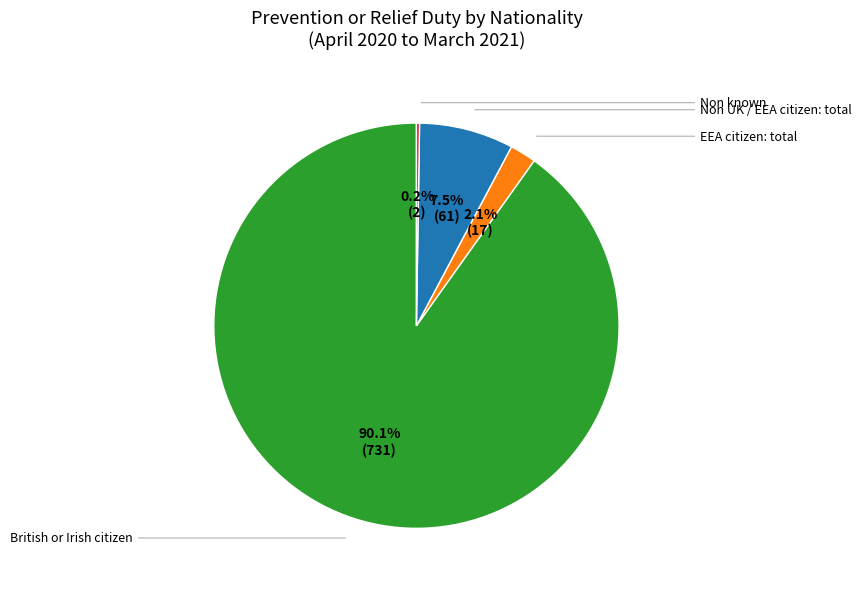

Is there any slice that represents more than half of the pie?

Yes